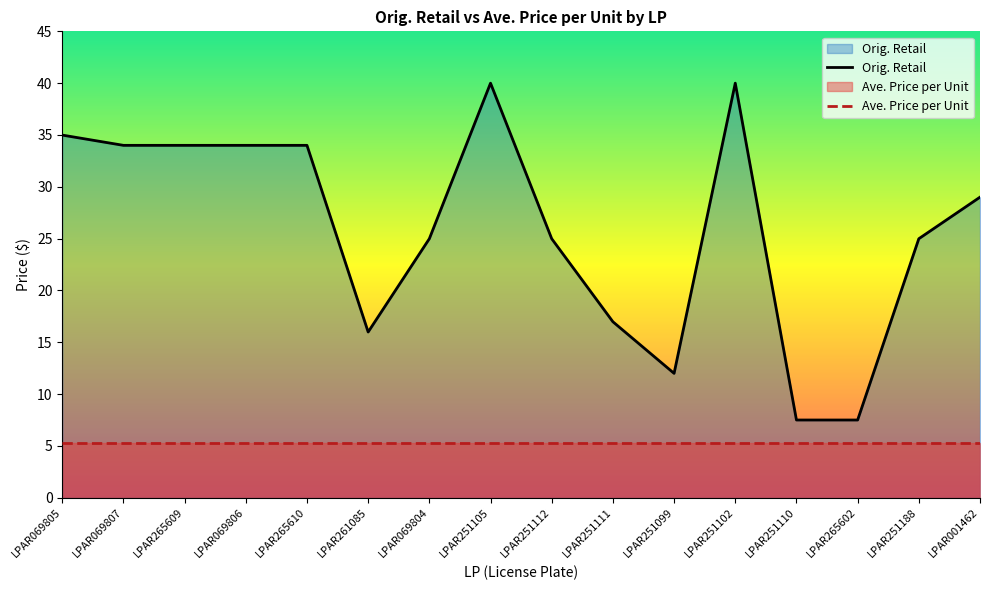

Rank the categories by Orig. Retail value from highest to lowest.

LPAR251105, LPAR251102, LPAR069805, LPAR069807, LPAR265609, LPAR069806, LPAR265610, LPAR001462, LPAR069804, LPAR251112, LPAR251188, LPAR251111, LPAR261085, LPAR251099, LPAR251110, LPAR265602